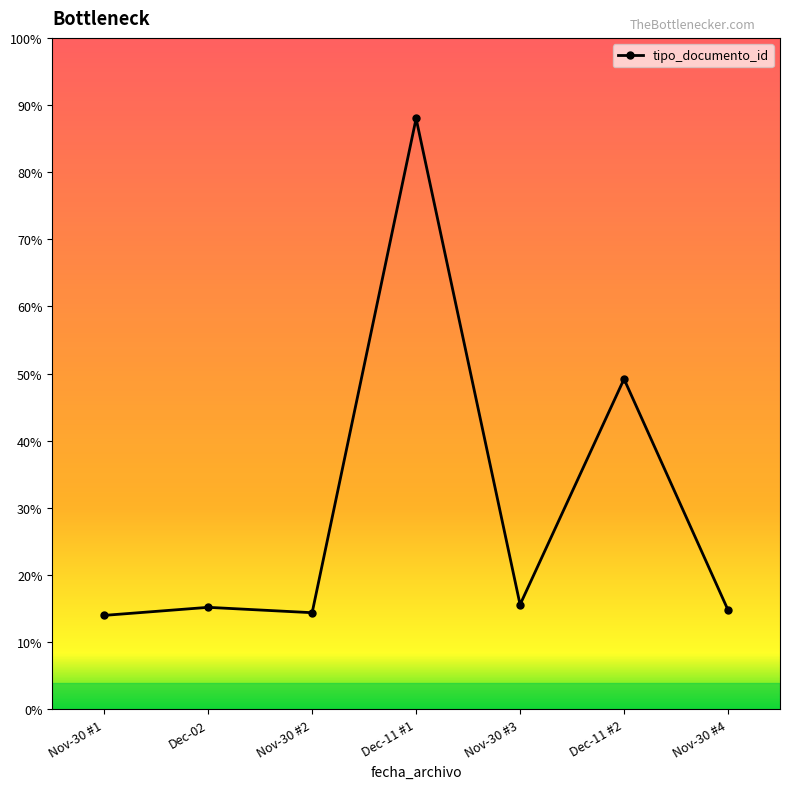

What is the sum of all values?

211.2